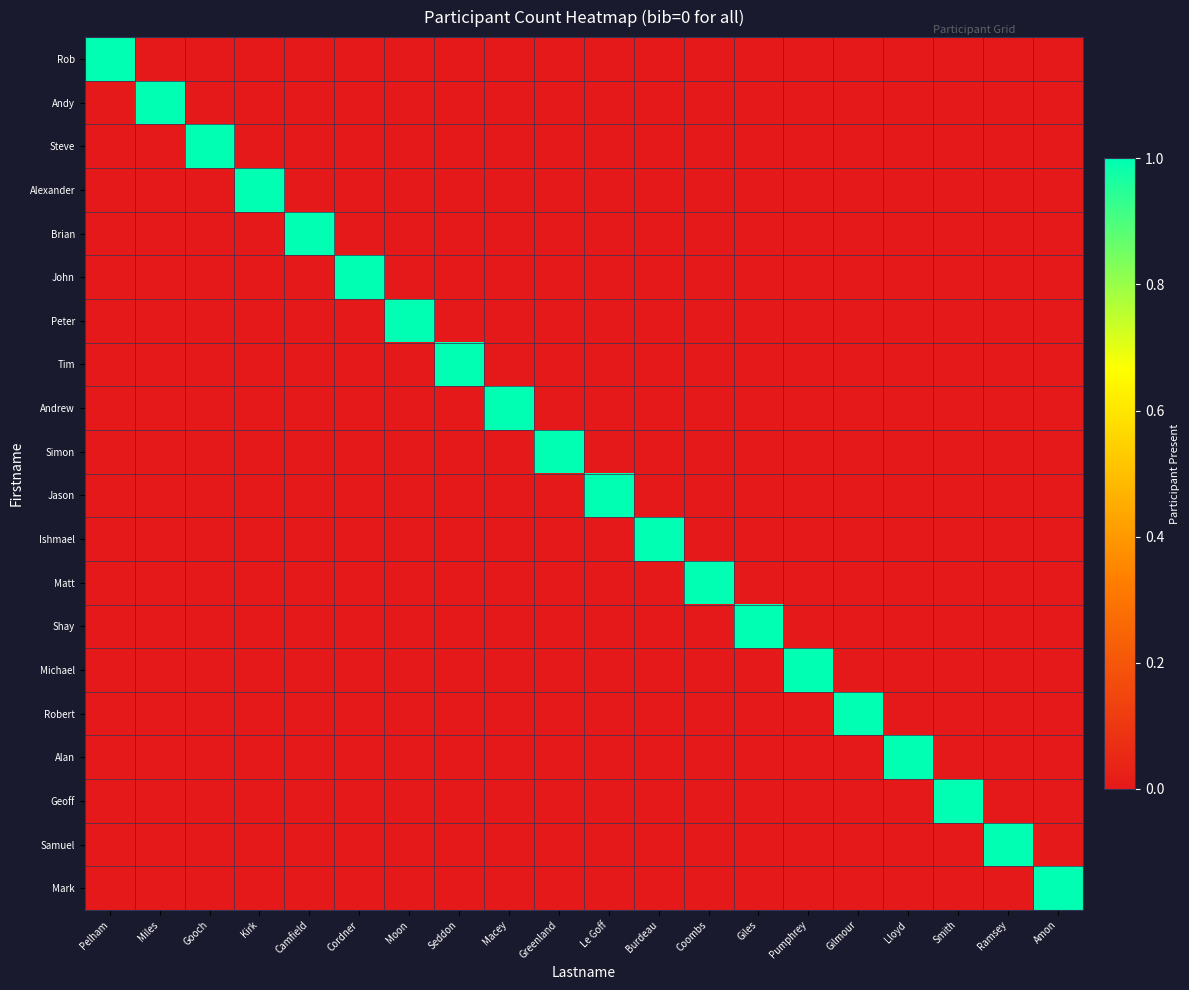

Reading right to left, extract all data points from this chart.

Rob: Amon=0	Ramsey=0	Smith=0	Lloyd=0	Gilmour=0	Pumphrey=0	Giles=0	Coombs=0	Burdeau=0	Le Goff=0	Greenland=0	Macey=0	Seddon=0	Moon=0	Cordner=0	Camfield=0	Kirk=0	Gooch=0	Miles=0	Pelham=1
Andy: Amon=0	Ramsey=0	Smith=0	Lloyd=0	Gilmour=0	Pumphrey=0	Giles=0	Coombs=0	Burdeau=0	Le Goff=0	Greenland=0	Macey=0	Seddon=0	Moon=0	Cordner=0	Camfield=0	Kirk=0	Gooch=0	Miles=1	Pelham=0
Steve: Amon=0	Ramsey=0	Smith=0	Lloyd=0	Gilmour=0	Pumphrey=0	Giles=0	Coombs=0	Burdeau=0	Le Goff=0	Greenland=0	Macey=0	Seddon=0	Moon=0	Cordner=0	Camfield=0	Kirk=0	Gooch=1	Miles=0	Pelham=0
Alexander: Amon=0	Ramsey=0	Smith=0	Lloyd=0	Gilmour=0	Pumphrey=0	Giles=0	Coombs=0	Burdeau=0	Le Goff=0	Greenland=0	Macey=0	Seddon=0	Moon=0	Cordner=0	Camfield=0	Kirk=1	Gooch=0	Miles=0	Pelham=0
Brian: Amon=0	Ramsey=0	Smith=0	Lloyd=0	Gilmour=0	Pumphrey=0	Giles=0	Coombs=0	Burdeau=0	Le Goff=0	Greenland=0	Macey=0	Seddon=0	Moon=0	Cordner=0	Camfield=1	Kirk=0	Gooch=0	Miles=0	Pelham=0
John: Amon=0	Ramsey=0	Smith=0	Lloyd=0	Gilmour=0	Pumphrey=0	Giles=0	Coombs=0	Burdeau=0	Le Goff=0	Greenland=0	Macey=0	Seddon=0	Moon=0	Cordner=1	Camfield=0	Kirk=0	Gooch=0	Miles=0	Pelham=0
Peter: Amon=0	Ramsey=0	Smith=0	Lloyd=0	Gilmour=0	Pumphrey=0	Giles=0	Coombs=0	Burdeau=0	Le Goff=0	Greenland=0	Macey=0	Seddon=0	Moon=1	Cordner=0	Camfield=0	Kirk=0	Gooch=0	Miles=0	Pelham=0
Tim: Amon=0	Ramsey=0	Smith=0	Lloyd=0	Gilmour=0	Pumphrey=0	Giles=0	Coombs=0	Burdeau=0	Le Goff=0	Greenland=0	Macey=0	Seddon=1	Moon=0	Cordner=0	Camfield=0	Kirk=0	Gooch=0	Miles=0	Pelham=0
Andrew: Amon=0	Ramsey=0	Smith=0	Lloyd=0	Gilmour=0	Pumphrey=0	Giles=0	Coombs=0	Burdeau=0	Le Goff=0	Greenland=0	Macey=1	Seddon=0	Moon=0	Cordner=0	Camfield=0	Kirk=0	Gooch=0	Miles=0	Pelham=0
Simon: Amon=0	Ramsey=0	Smith=0	Lloyd=0	Gilmour=0	Pumphrey=0	Giles=0	Coombs=0	Burdeau=0	Le Goff=0	Greenland=1	Macey=0	Seddon=0	Moon=0	Cordner=0	Camfield=0	Kirk=0	Gooch=0	Miles=0	Pelham=0
Jason: Amon=0	Ramsey=0	Smith=0	Lloyd=0	Gilmour=0	Pumphrey=0	Giles=0	Coombs=0	Burdeau=0	Le Goff=1	Greenland=0	Macey=0	Seddon=0	Moon=0	Cordner=0	Camfield=0	Kirk=0	Gooch=0	Miles=0	Pelham=0
Ishmael: Amon=0	Ramsey=0	Smith=0	Lloyd=0	Gilmour=0	Pumphrey=0	Giles=0	Coombs=0	Burdeau=1	Le Goff=0	Greenland=0	Macey=0	Seddon=0	Moon=0	Cordner=0	Camfield=0	Kirk=0	Gooch=0	Miles=0	Pelham=0
Matt: Amon=0	Ramsey=0	Smith=0	Lloyd=0	Gilmour=0	Pumphrey=0	Giles=0	Coombs=1	Burdeau=0	Le Goff=0	Greenland=0	Macey=0	Seddon=0	Moon=0	Cordner=0	Camfield=0	Kirk=0	Gooch=0	Miles=0	Pelham=0
Shay: Amon=0	Ramsey=0	Smith=0	Lloyd=0	Gilmour=0	Pumphrey=0	Giles=1	Coombs=0	Burdeau=0	Le Goff=0	Greenland=0	Macey=0	Seddon=0	Moon=0	Cordner=0	Camfield=0	Kirk=0	Gooch=0	Miles=0	Pelham=0
Michael: Amon=0	Ramsey=0	Smith=0	Lloyd=0	Gilmour=0	Pumphrey=1	Giles=0	Coombs=0	Burdeau=0	Le Goff=0	Greenland=0	Macey=0	Seddon=0	Moon=0	Cordner=0	Camfield=0	Kirk=0	Gooch=0	Miles=0	Pelham=0
Robert: Amon=0	Ramsey=0	Smith=0	Lloyd=0	Gilmour=1	Pumphrey=0	Giles=0	Coombs=0	Burdeau=0	Le Goff=0	Greenland=0	Macey=0	Seddon=0	Moon=0	Cordner=0	Camfield=0	Kirk=0	Gooch=0	Miles=0	Pelham=0
Alan: Amon=0	Ramsey=0	Smith=0	Lloyd=1	Gilmour=0	Pumphrey=0	Giles=0	Coombs=0	Burdeau=0	Le Goff=0	Greenland=0	Macey=0	Seddon=0	Moon=0	Cordner=0	Camfield=0	Kirk=0	Gooch=0	Miles=0	Pelham=0
Geoff: Amon=0	Ramsey=0	Smith=1	Lloyd=0	Gilmour=0	Pumphrey=0	Giles=0	Coombs=0	Burdeau=0	Le Goff=0	Greenland=0	Macey=0	Seddon=0	Moon=0	Cordner=0	Camfield=0	Kirk=0	Gooch=0	Miles=0	Pelham=0
Samuel: Amon=0	Ramsey=1	Smith=0	Lloyd=0	Gilmour=0	Pumphrey=0	Giles=0	Coombs=0	Burdeau=0	Le Goff=0	Greenland=0	Macey=0	Seddon=0	Moon=0	Cordner=0	Camfield=0	Kirk=0	Gooch=0	Miles=0	Pelham=0
Mark: Amon=1	Ramsey=0	Smith=0	Lloyd=0	Gilmour=0	Pumphrey=0	Giles=0	Coombs=0	Burdeau=0	Le Goff=0	Greenland=0	Macey=0	Seddon=0	Moon=0	Cordner=0	Camfield=0	Kirk=0	Gooch=0	Miles=0	Pelham=0